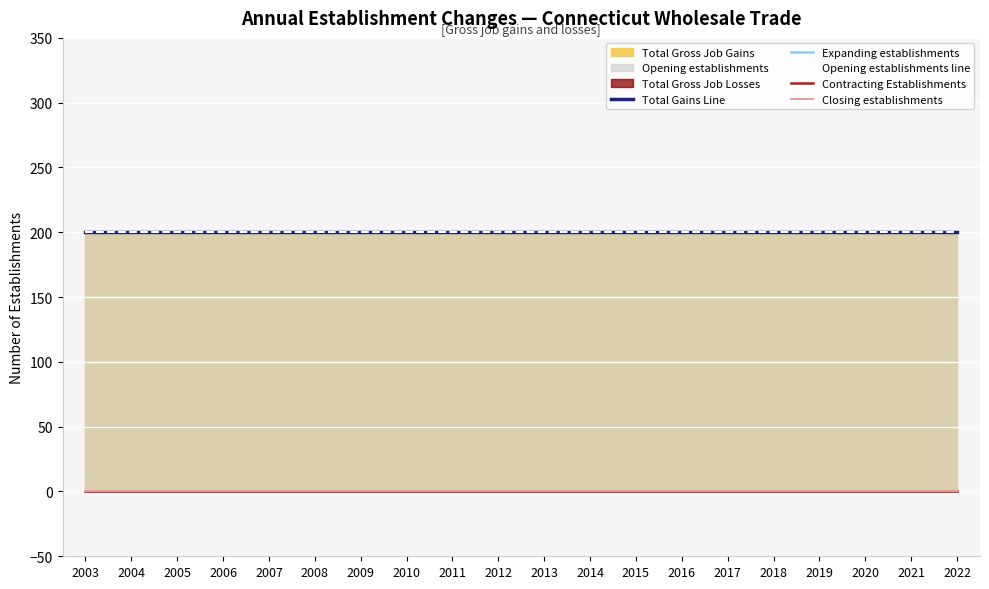

Rank the categories by Expanding establishments value from highest to lowest.

2003, 2004, 2005, 2006, 2007, 2008, 2009, 2010, 2011, 2012, 2013, 2014, 2015, 2016, 2017, 2018, 2019, 2020, 2021, 2022